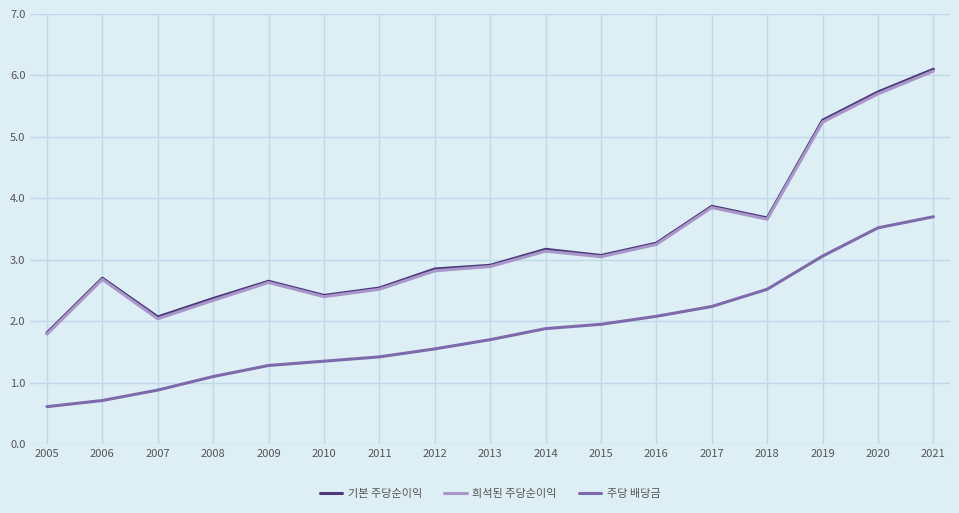

At how many categories does at least one series exceed 2?

16